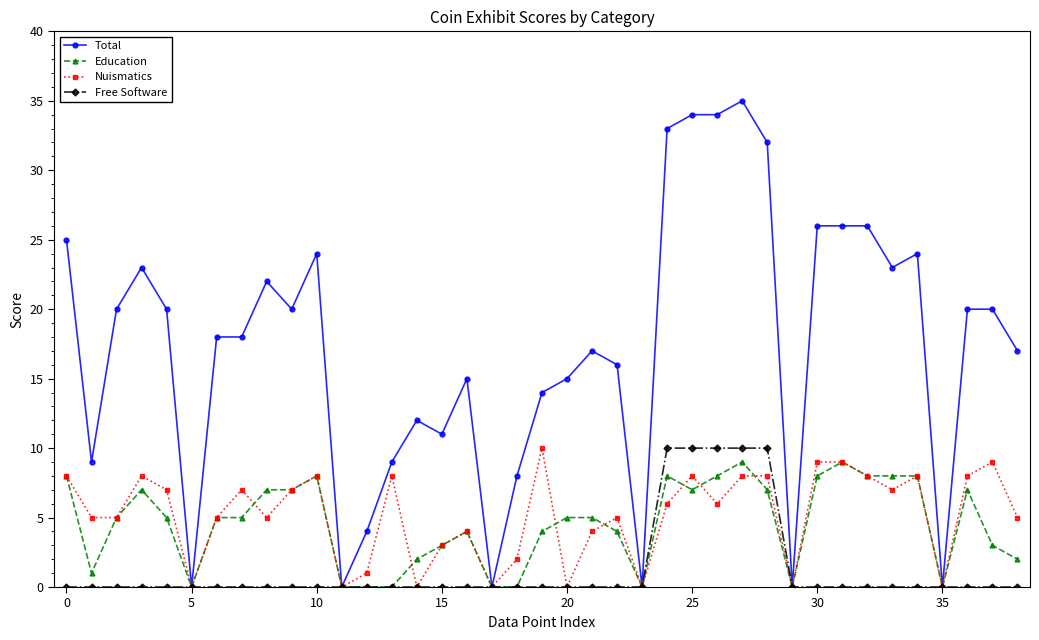

What is the maximum value shown in the chart?

35